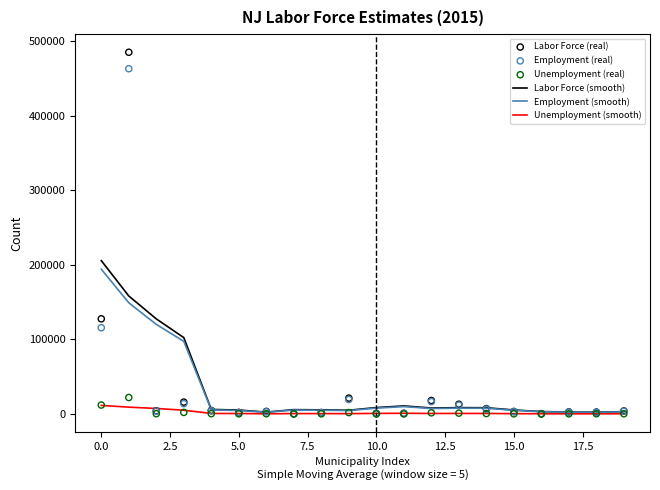

Which series reaches the maximum Y coordinate?

Labor Force (real)